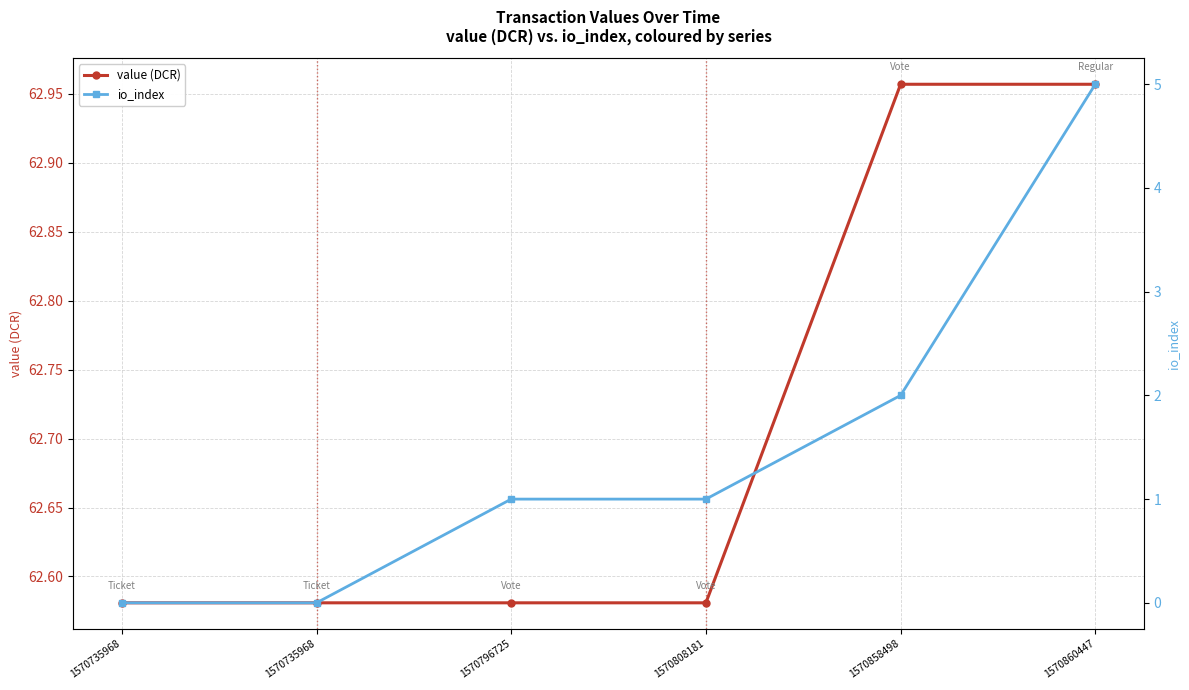

Is it true that io_index equals 0.0 at 1570735968?

True